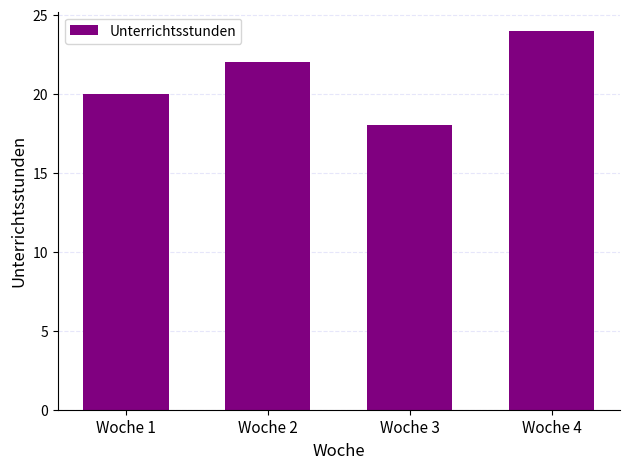

Rank the categories by value from lowest to highest.

Woche 3, Woche 1, Woche 2, Woche 4